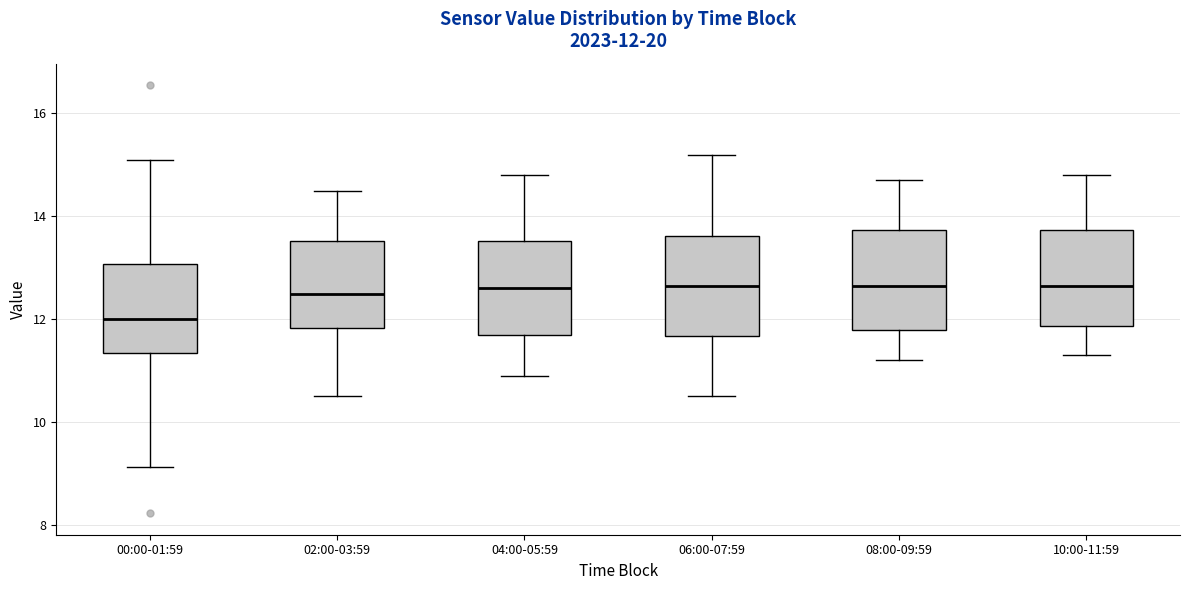

Which box has the lowest median line?

00:00-01:59